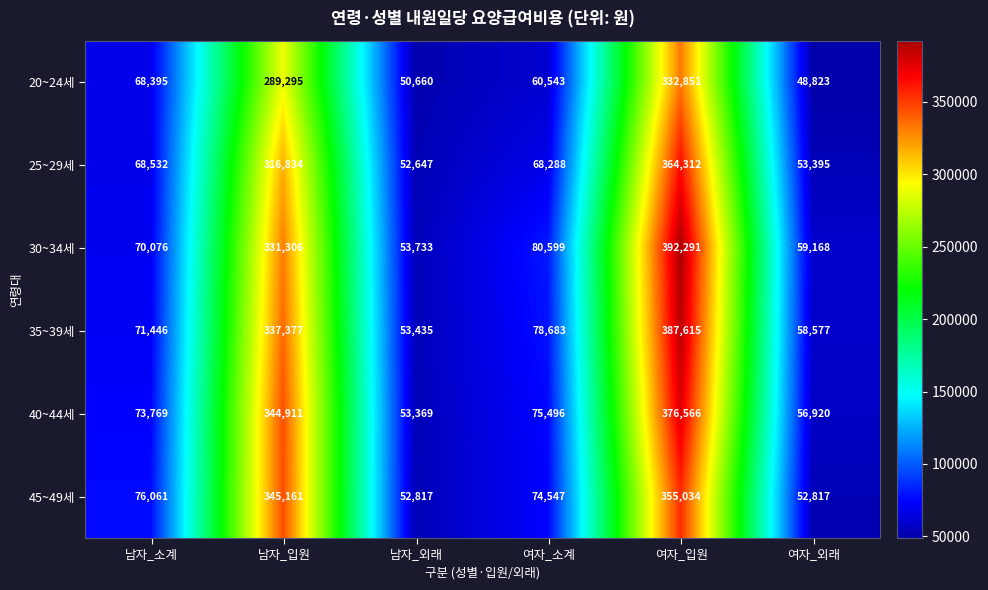

Which series changed the most between 남자_소계 and 남자_입원?

40~44세